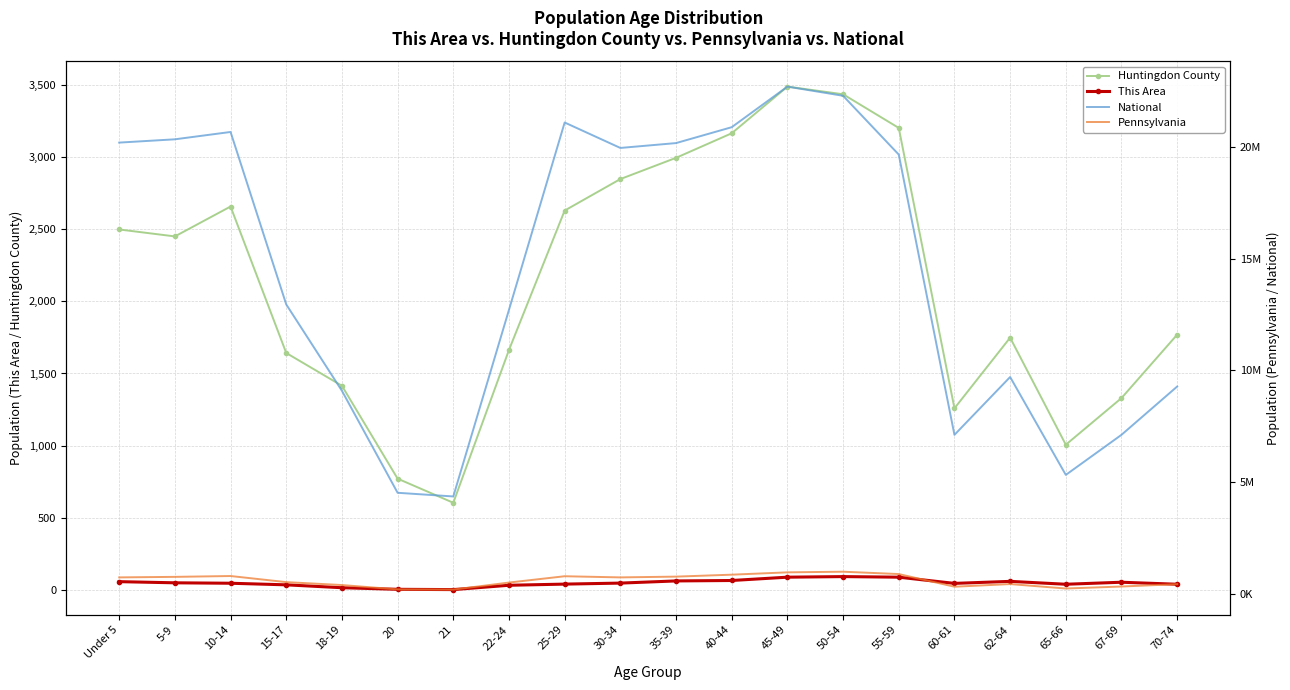

What is the label of the 9th point from the right?

40-44